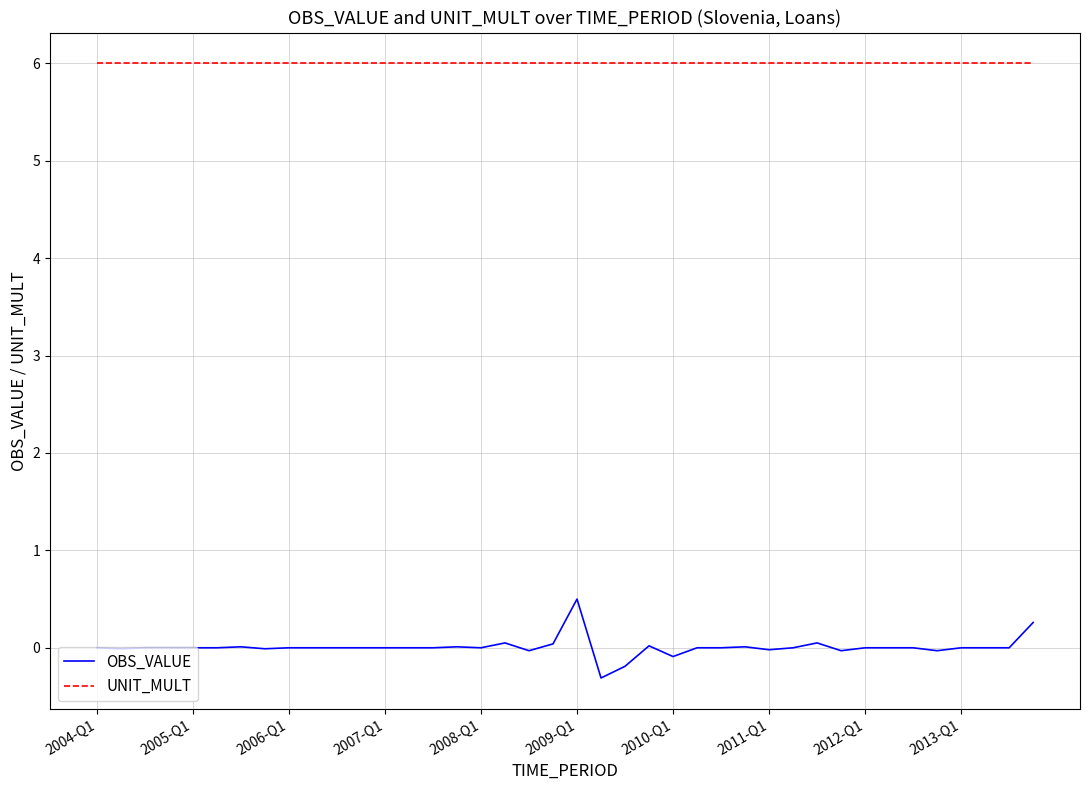

True or false: OBS_VALUE and UNIT_MULT intersect in this chart.

False